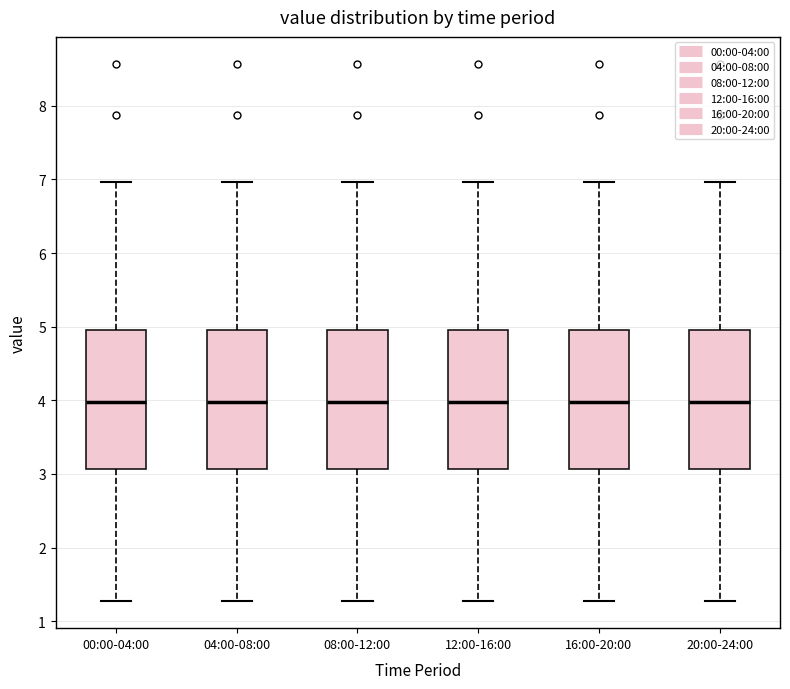

Where is the lower edge of the box for 04:00-08:00 on the y-axis? The values are not printed on the chart, so give them approximately, as read against the axis.

3.1